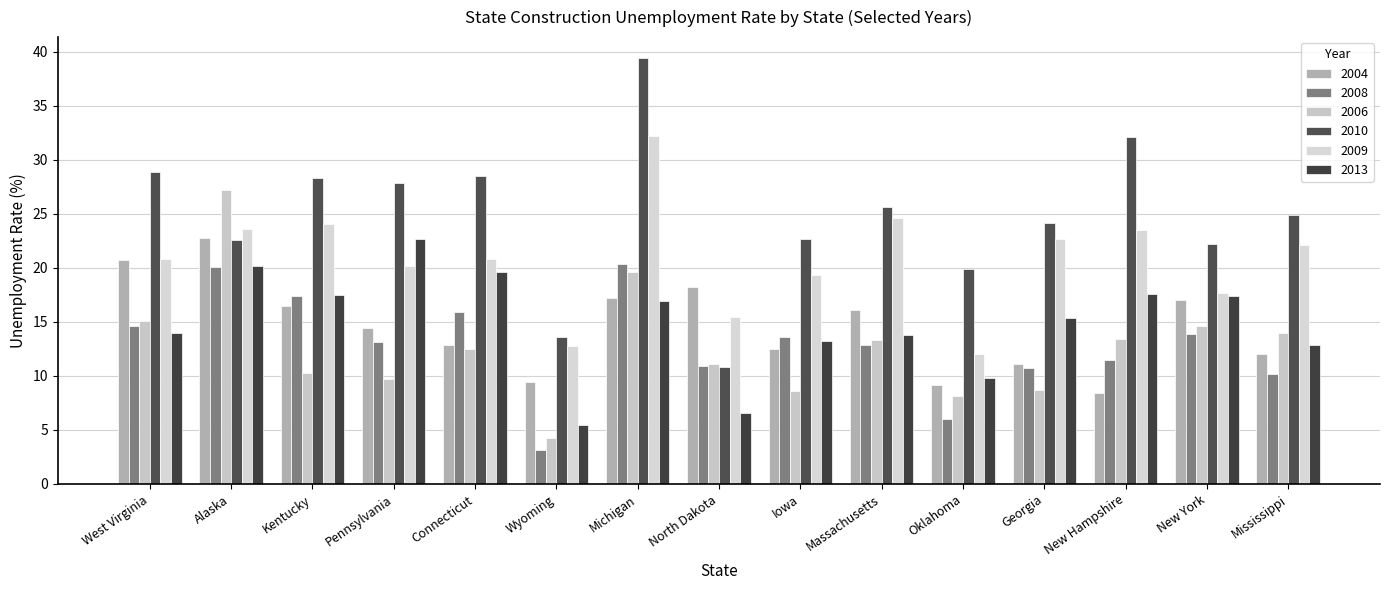

What is the label of the 13th bar from the left?

New Hampshire